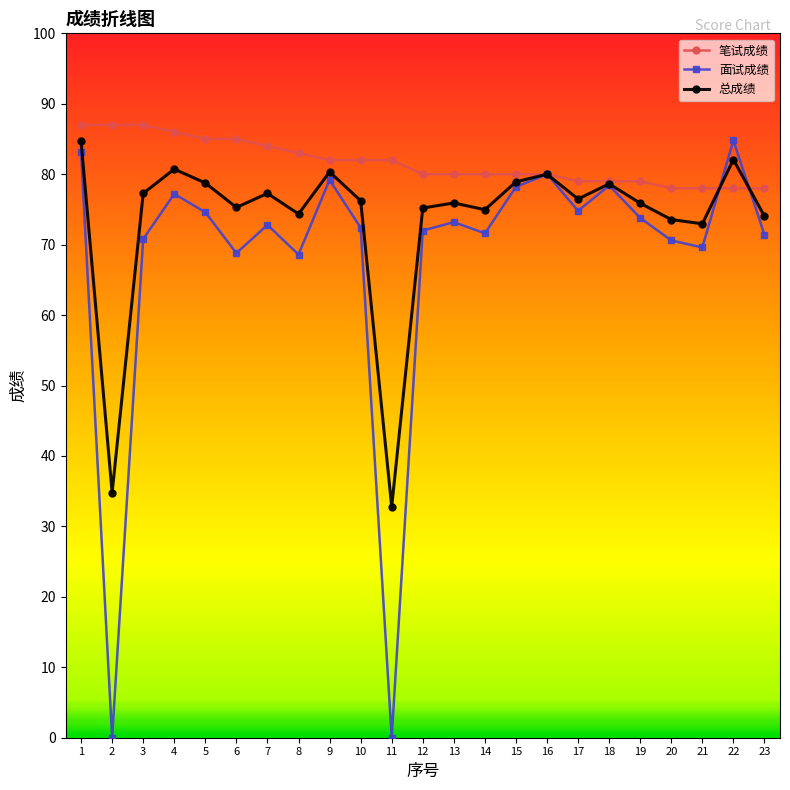

What is the sum of the 笔试成绩 values at 1 and 19?

166.0